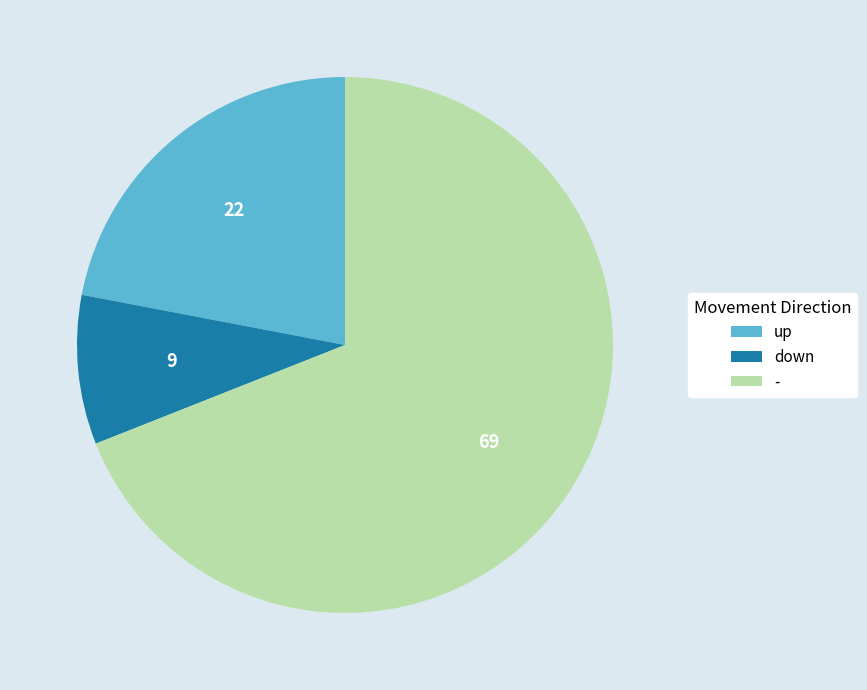

Which category has the smallest portion of the pie?

down